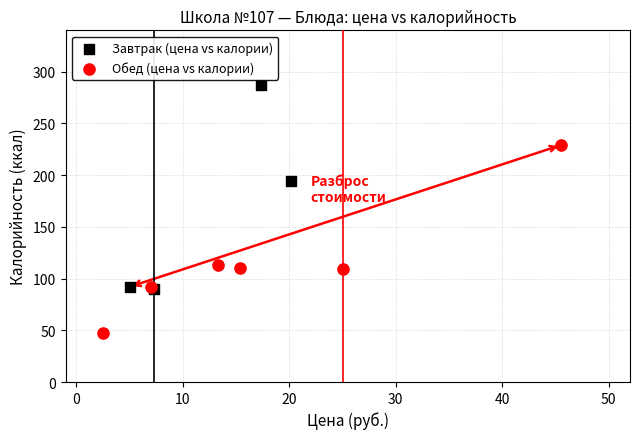

Which series has the widest spread of Y values?

Завтрак (цена vs калории)